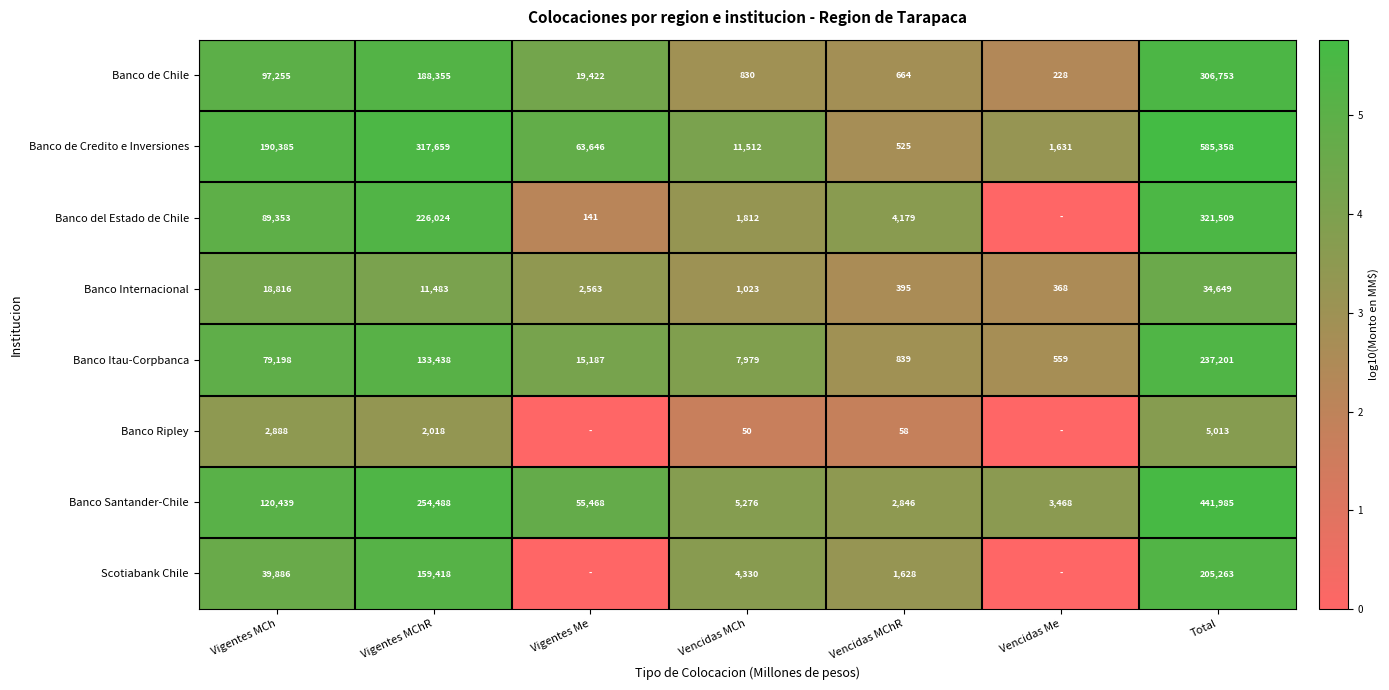

What is the sum of all Banco Itau-Corpbanca values?

474401